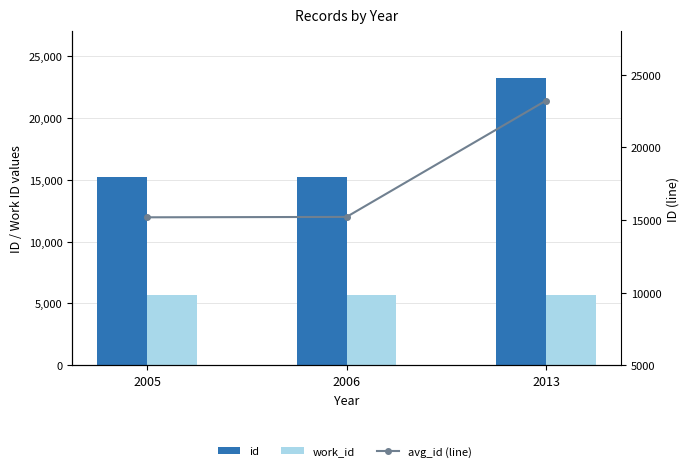

At which label is work_id closest to 5691?

2006